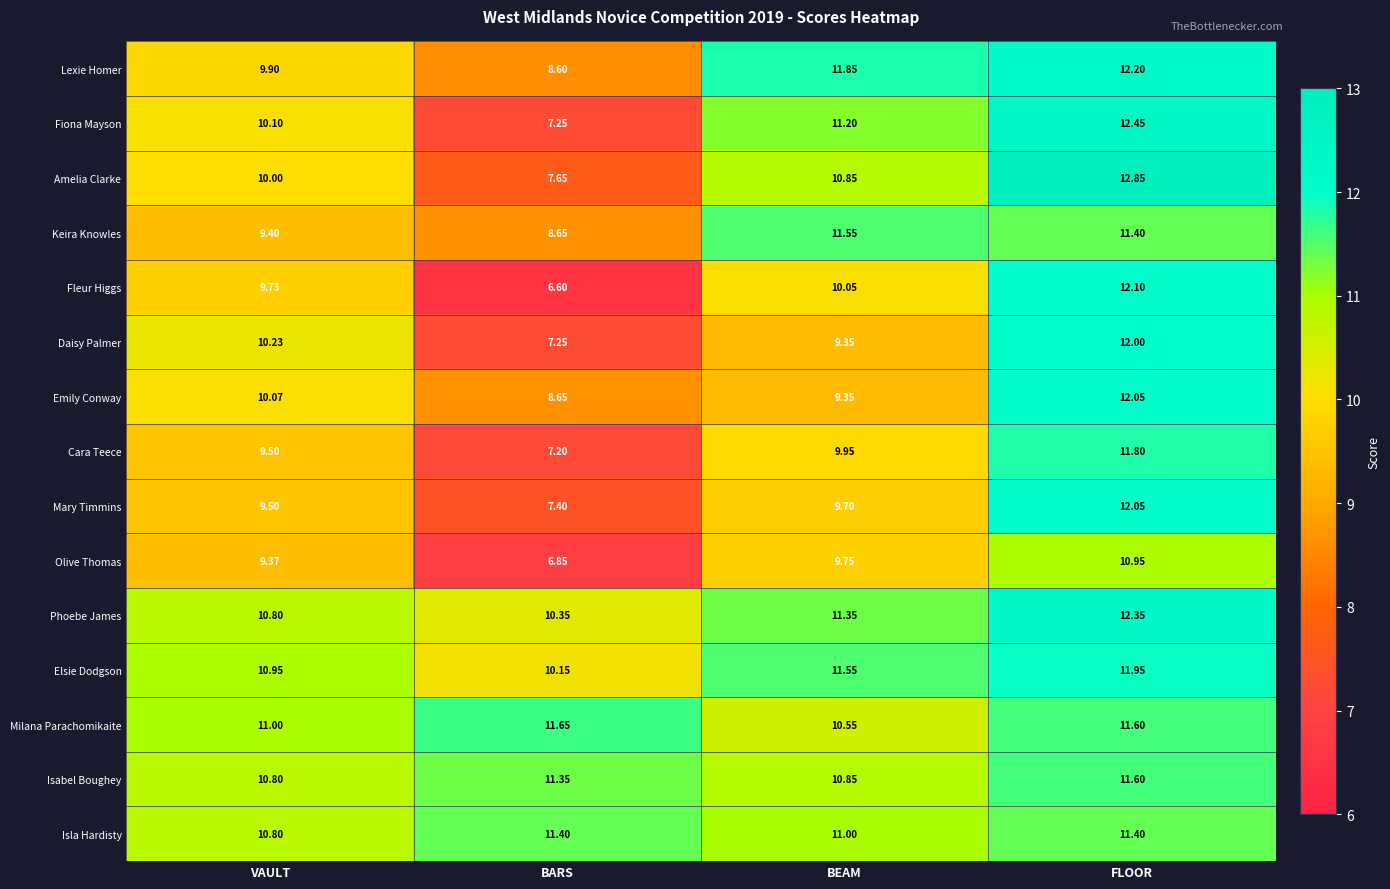

At which label is Keira Knowles closest to 10?

VAULT